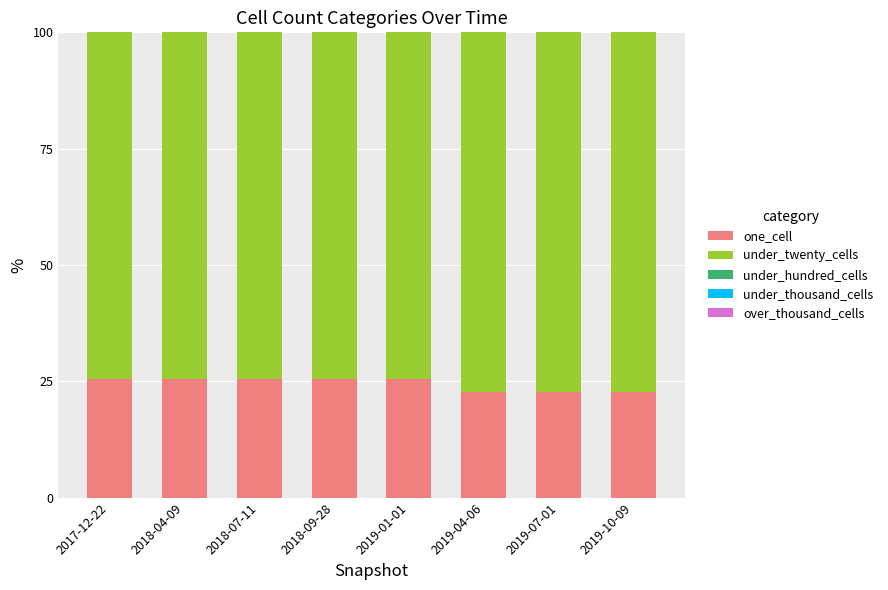

What is the total value across all series at 2018-09-28?

100.0